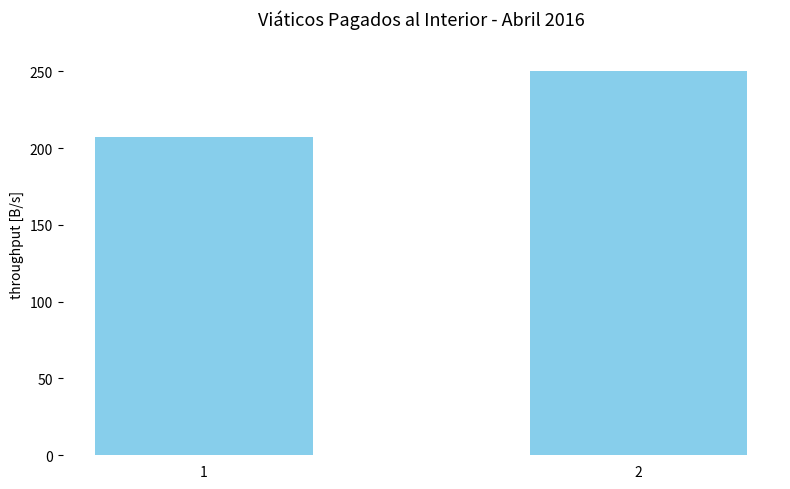

What is the difference between the values at 2 and 1?

42.5